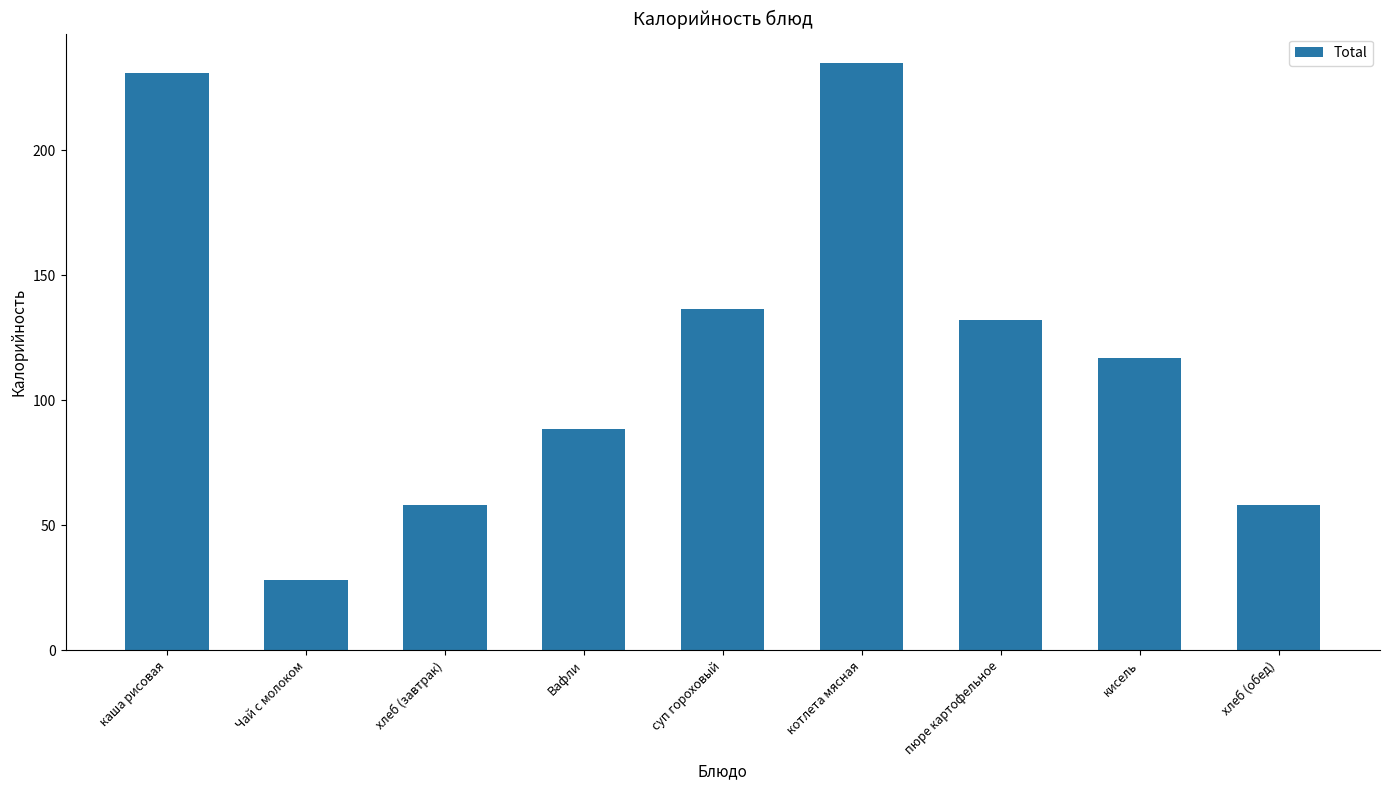

What is the maximum value shown in the chart?

235.0